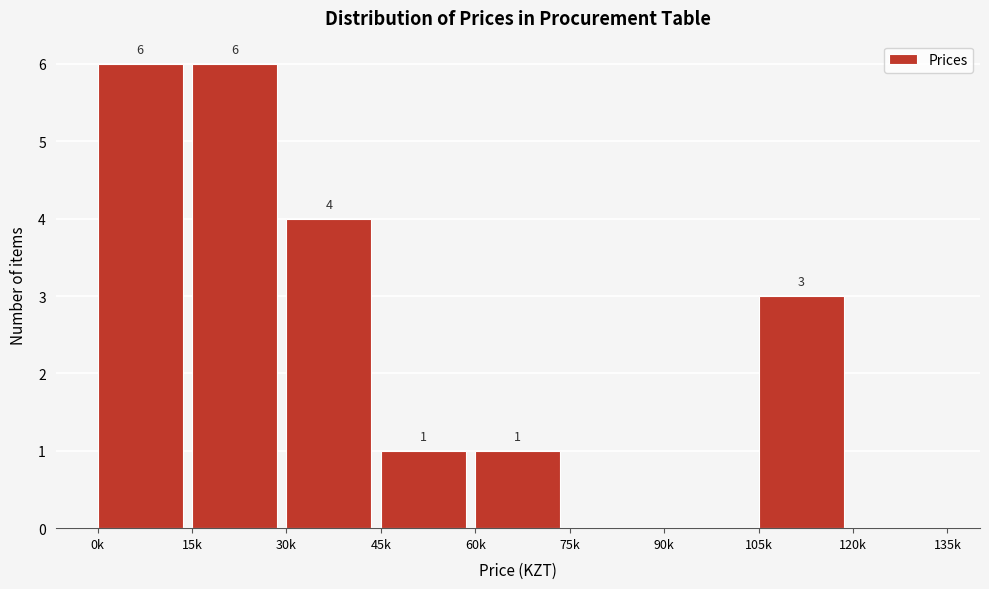

Reading left to right, what are all the values shown in this chart?

0k=6	15k=6	30k=4	45k=1	60k=1	75k=0	90k=0	105k=3	120k=0